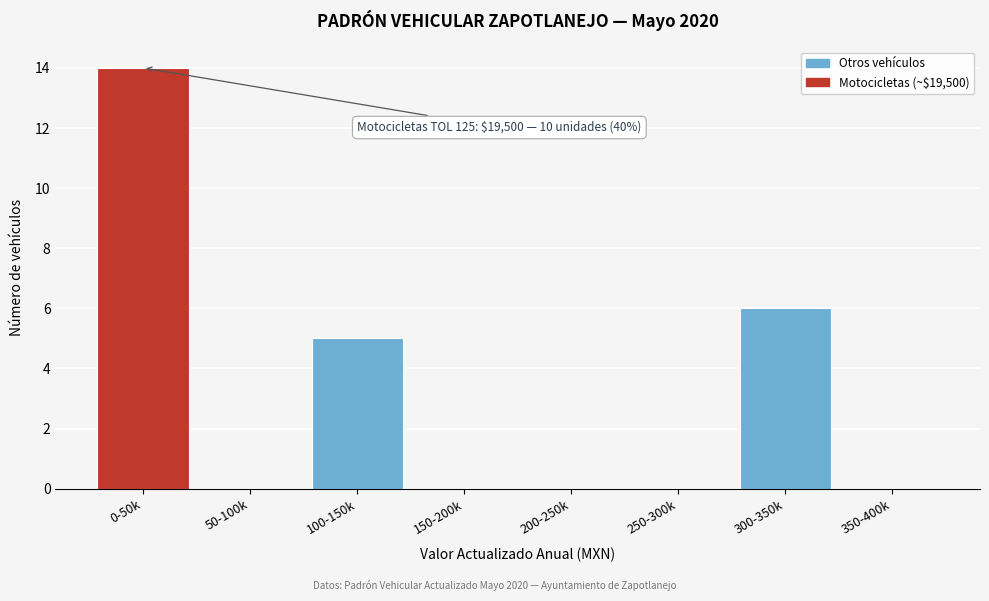

Reading left to right, what are all the values shown in this chart?

0-50k=14	50-100k=0	100-150k=5	150-200k=0	200-250k=0	250-300k=0	300-350k=6	350-400k=0